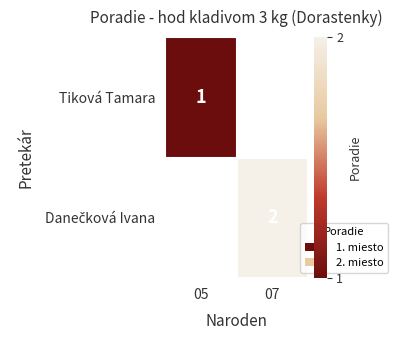

At how many categories does at least one series exceed 1?

1